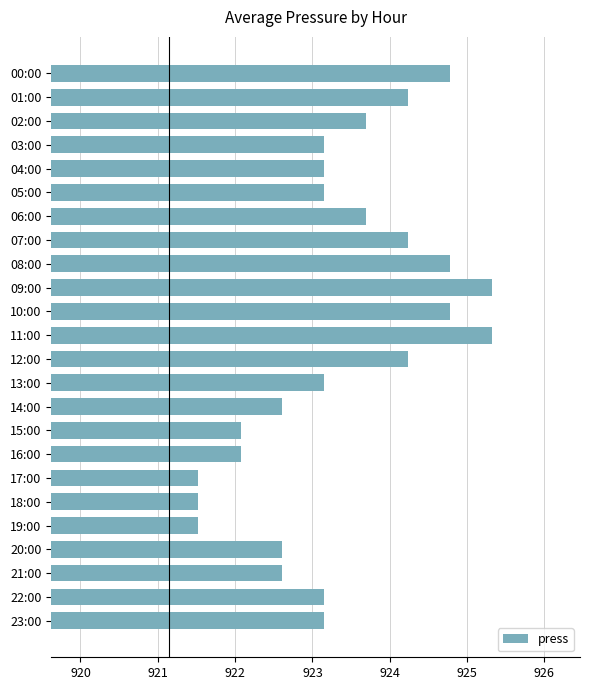

What is the greatest value displayed?

925.3